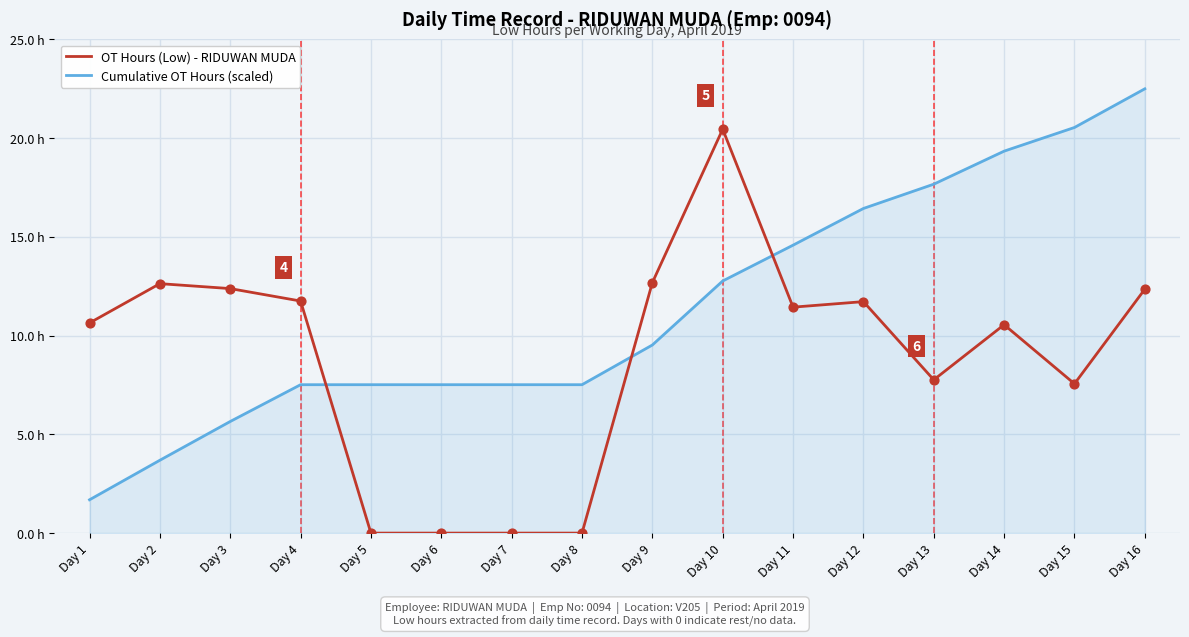

What are all the series names shown in the legend?

OT Hours (Low) - RIDUWAN MUDA, Cumulative OT Hours (scaled)